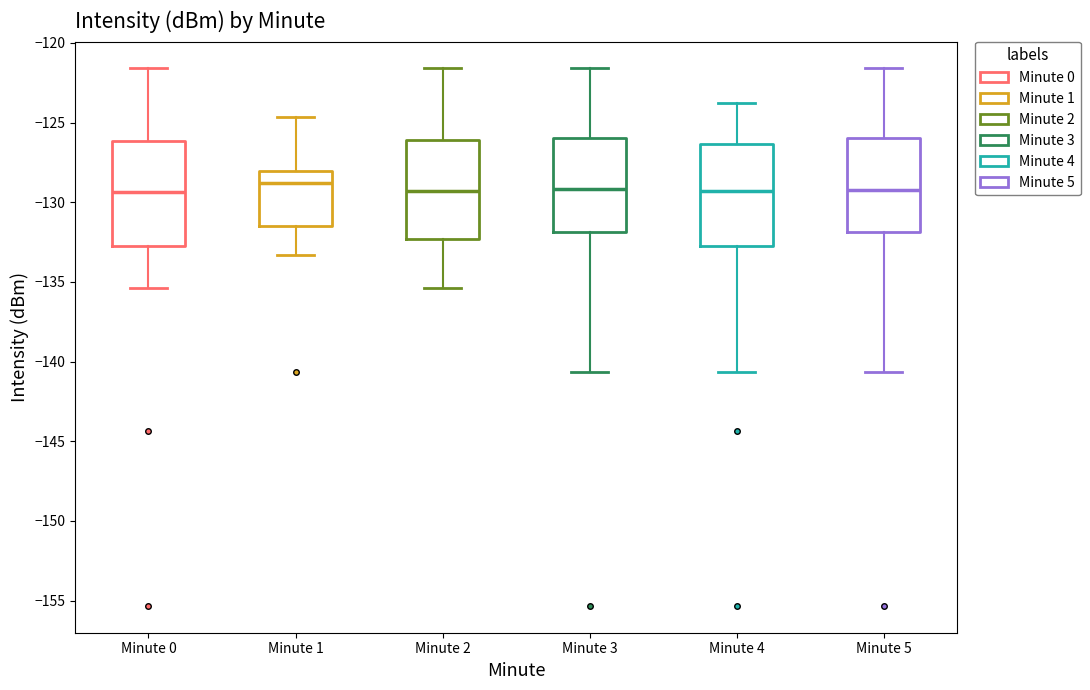

Reading left to right, read every box against the y-axis: the position of its median line, the range the box covers, and the ends of its whiskers. The values are not printed on the chart, so give them approximately, as read against the axis.

Minute 0: median -129.5, box -133.0 to -126.0, whiskers -135.5 to -121.5
Minute 1: median -129.0, box -131.5 to -128.0, whiskers -133.5 to -124.5
Minute 2: median -129.5, box -132.5 to -126.0, whiskers -135.5 to -121.5
Minute 3: median -129.0, box -132.0 to -126.0, whiskers -140.5 to -121.5
Minute 4: median -129.5, box -133.0 to -126.5, whiskers -140.5 to -124.0
Minute 5: median -129.0, box -132.0 to -126.0, whiskers -140.5 to -121.5